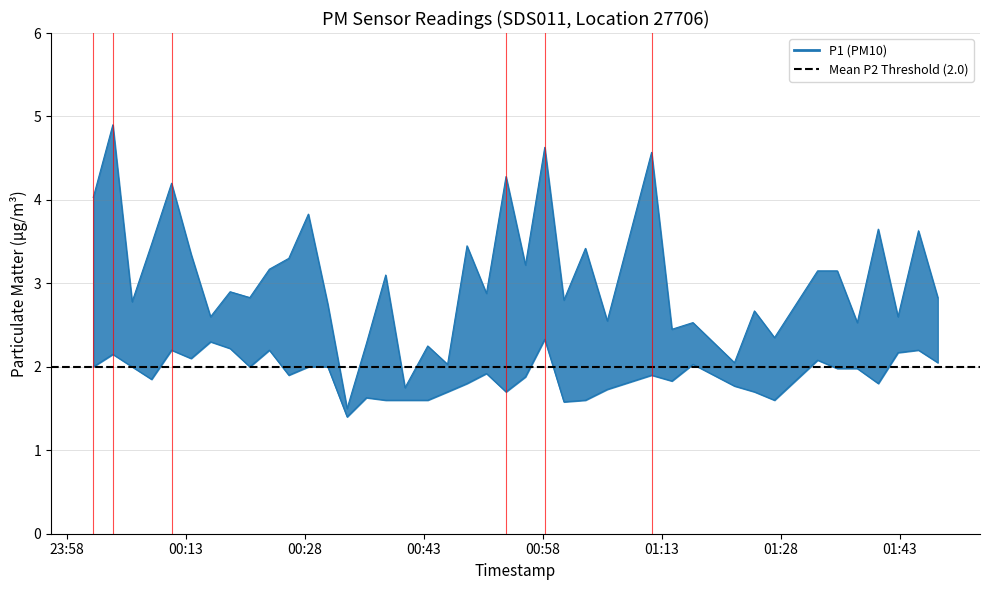

Reading right to left, list all the values displayed in this chart.

P1: 2.8	3.6	2.6	3.6	2.5	3.1	3.1	2.4	2.7	2.0	2.5	2.5	4.6	2.5	3.4	2.8	4.6	3.2	4.3	2.9	3.5	2.0	2.2	1.8	3.1	2.3	1.5	2.8	3.8	3.3	3.2	2.8	2.9	2.6	3.4	4.2	3.5	2.8	4.9	4.0
P2: 2.0	2.2	2.2	1.8	2.0	2.0	2.1	1.6	1.7	1.8	2.0	1.8	1.9	1.7	1.6	1.6	2.3	1.9	1.7	1.9	1.8	1.7	1.6	1.6	1.6	1.6	1.4	2.0	2.0	1.9	2.2	2.0	2.2	2.3	2.1	2.2	1.9	2.0	2.1	2.0